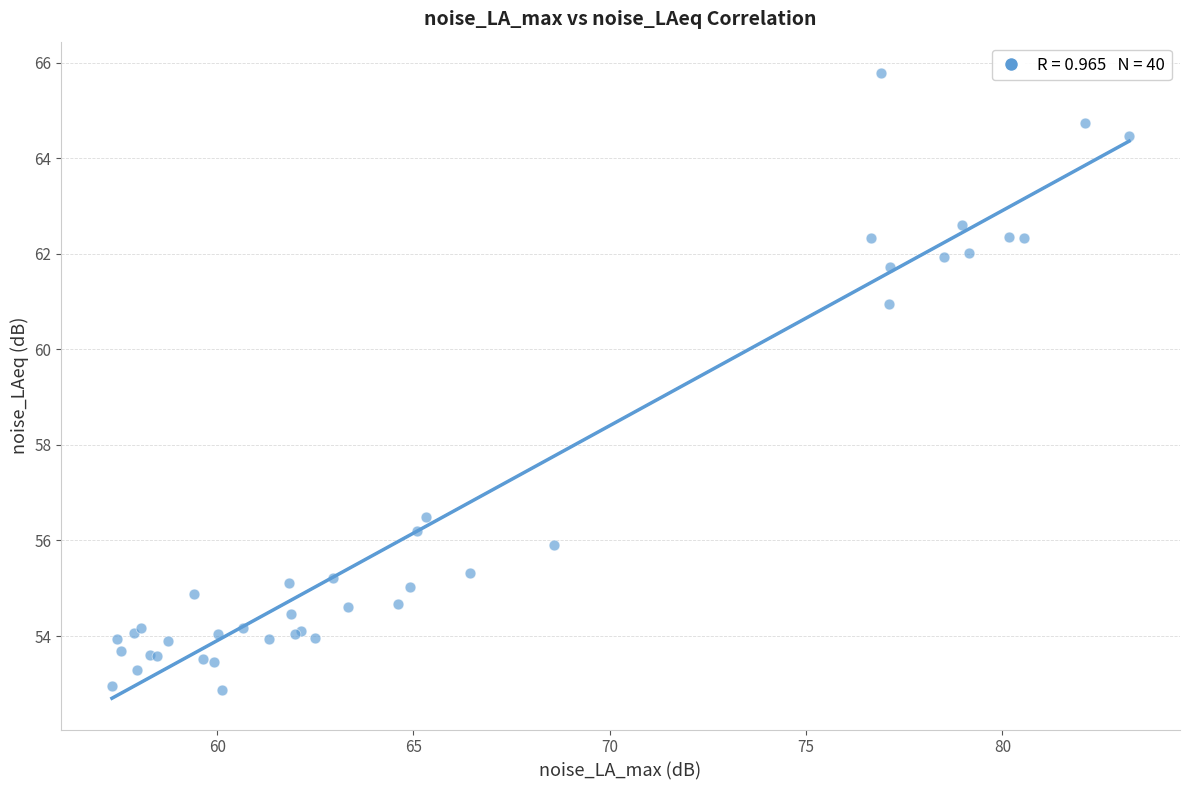

What Y value in the scatter plot is closest to 59?

61.0